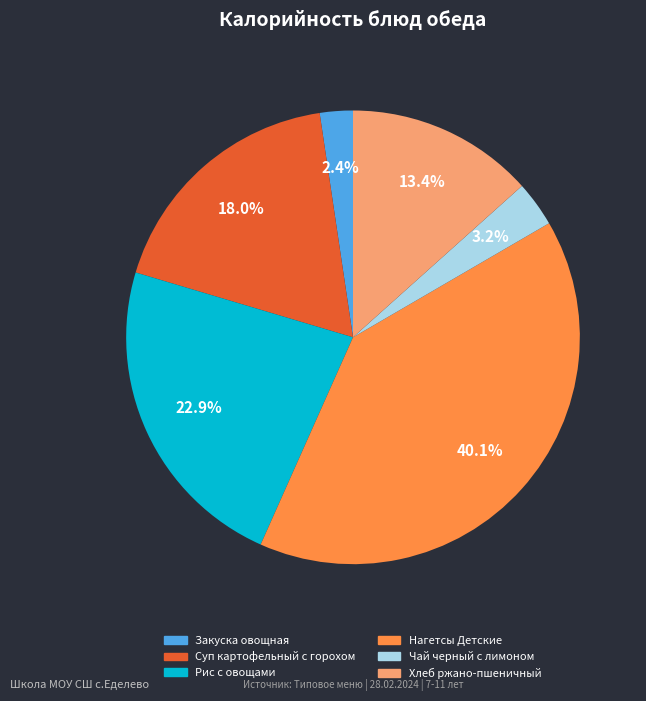

True or false: Хлеб ржано-пшеничный accounts for 13% of the total.

True